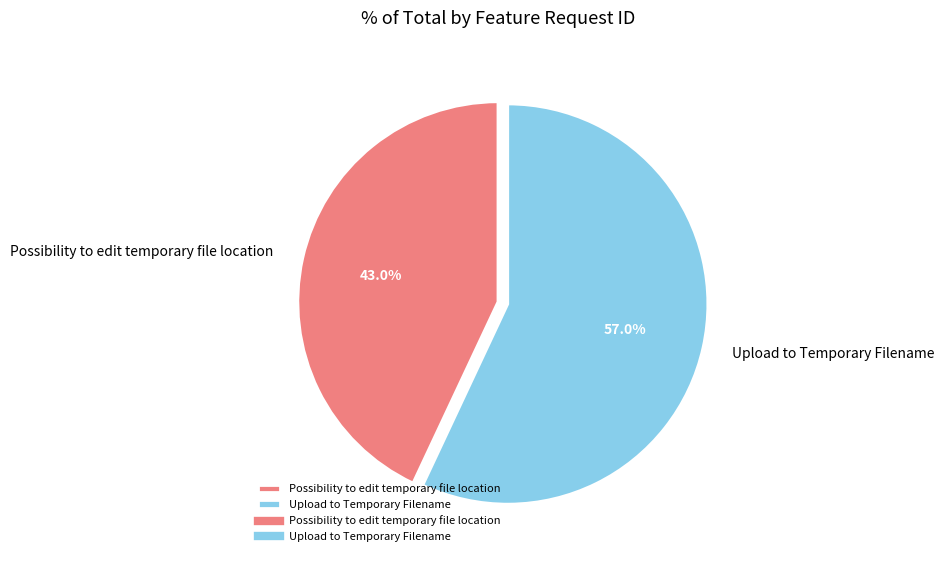

Is it true that Possibility to edit temporary file location is 43% of the pie?

True